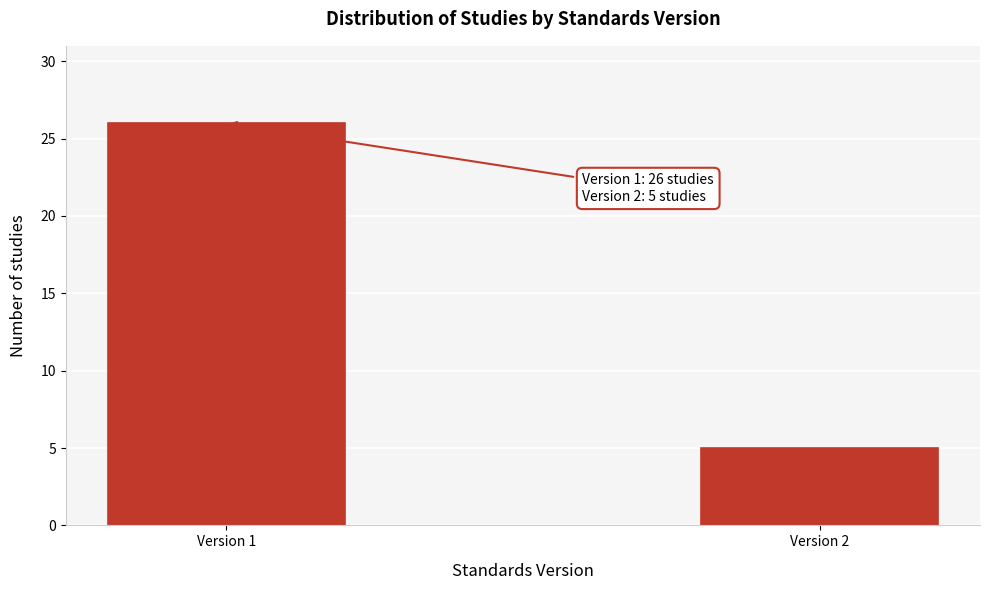

Reading right to left, list all the values displayed in this chart.

5	26